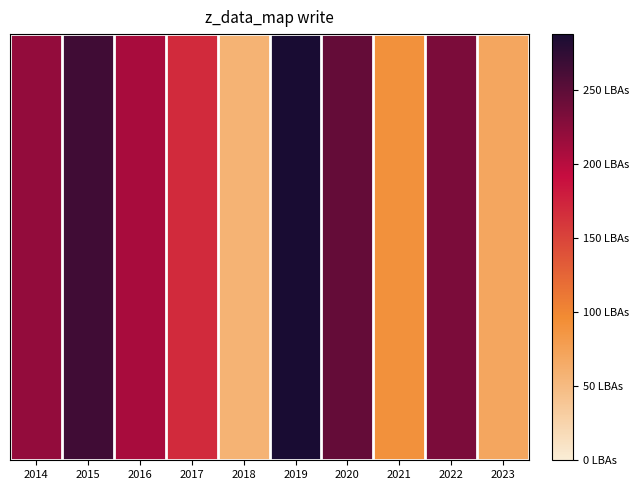

What is the sum of the values at 2016 and 2017?

378